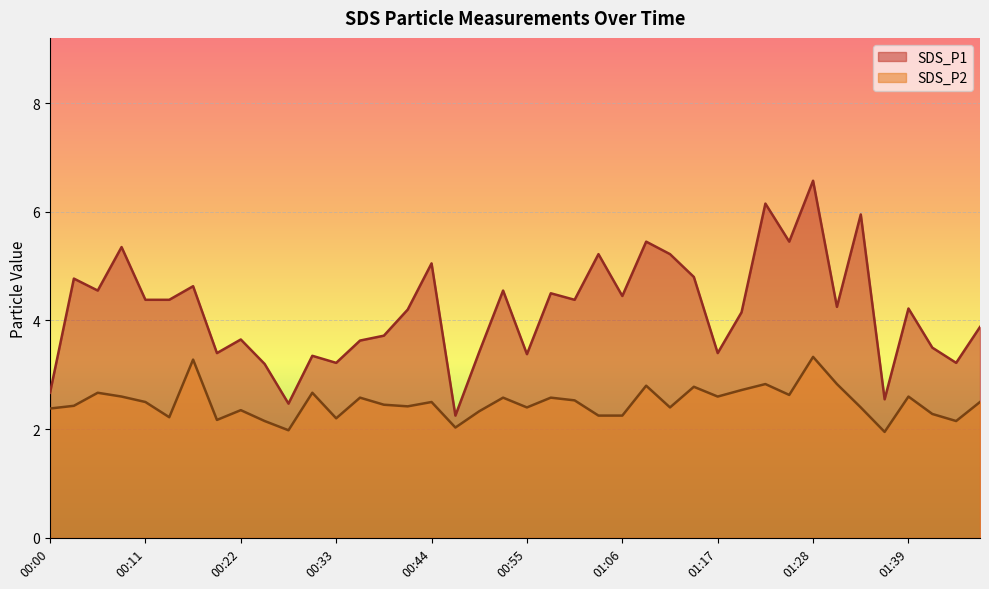

What is the sum of all SDS_P2 values?

99.3